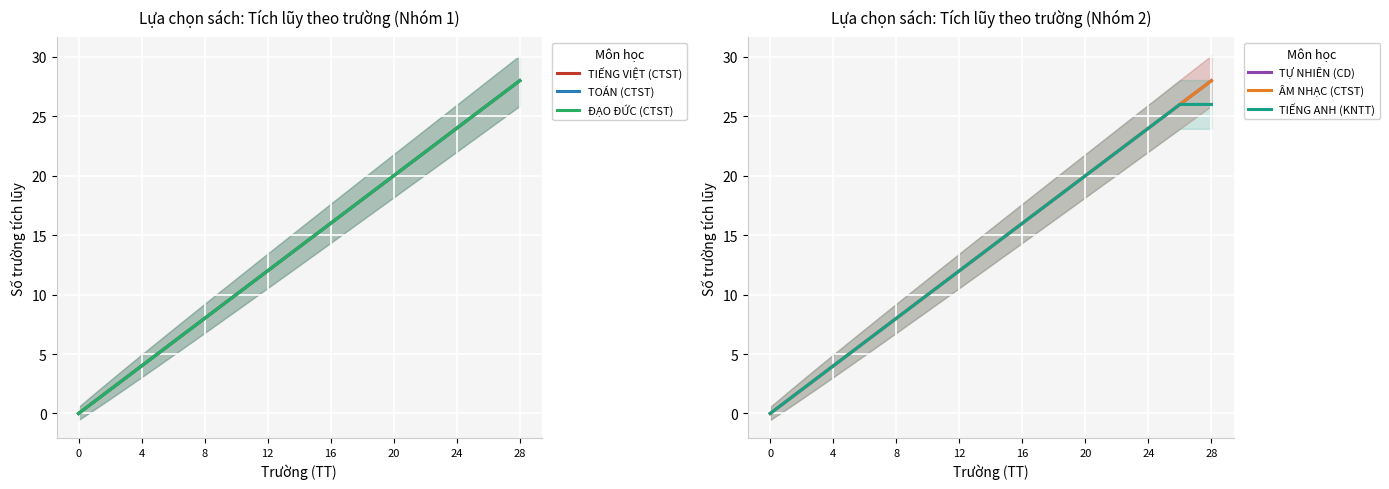

At how many categories does at least one series exceed 12?

16